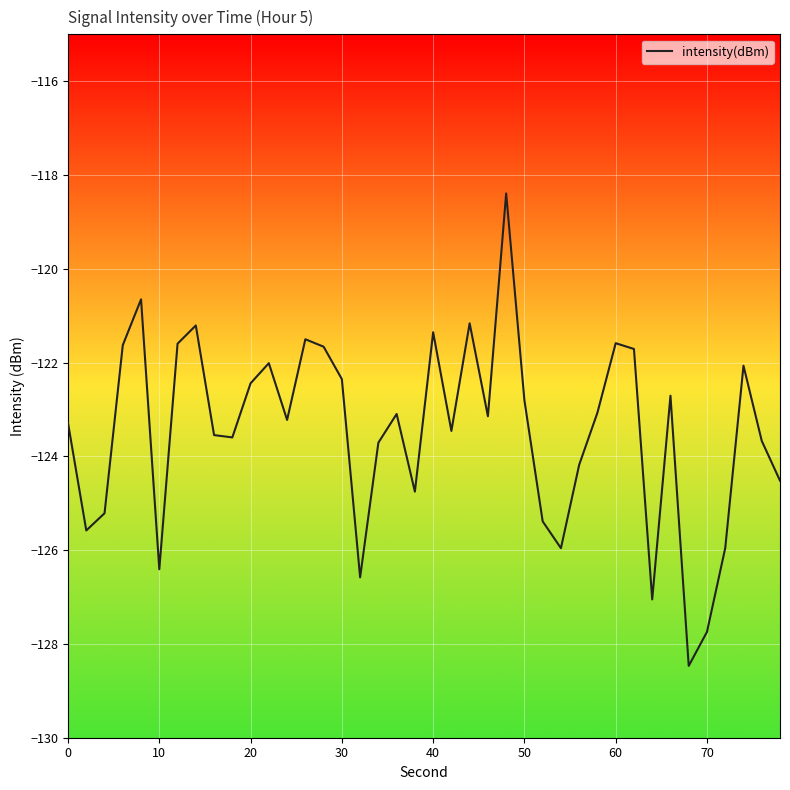

What is the maximum value shown in the chart?

-118.4